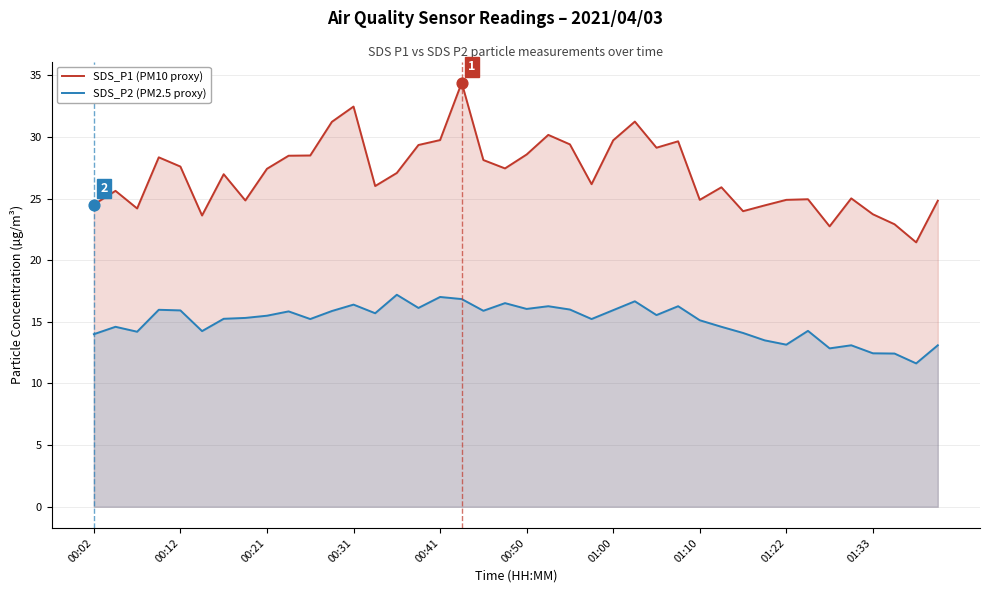

Which series reaches the maximum Y coordinate?

SDS_P1 (PM10 proxy)